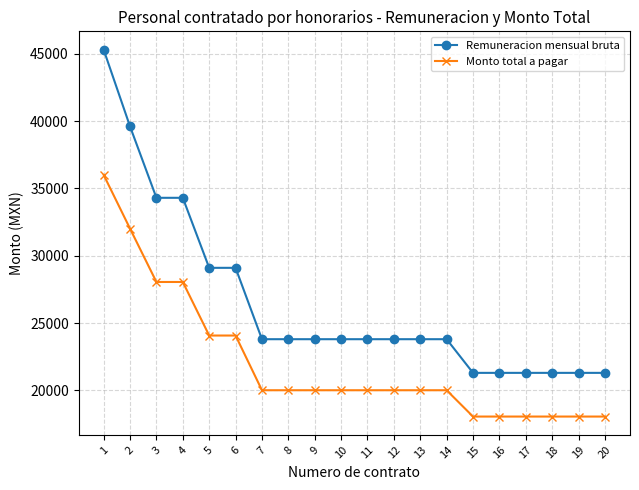

At which label does Remuneracion mensual bruta first exceed 23800?

1